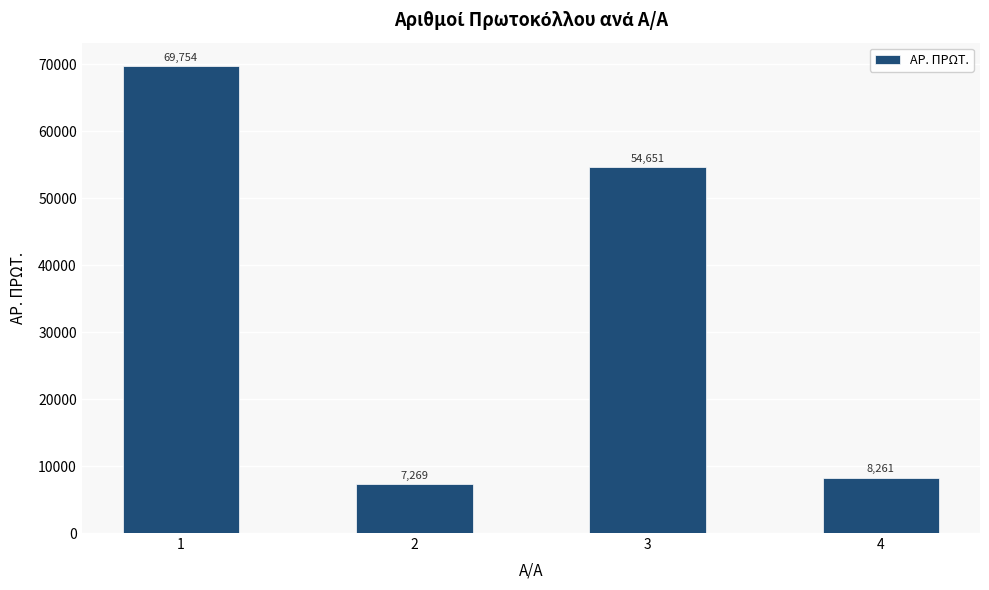

How many distinct data groups are displayed?

1